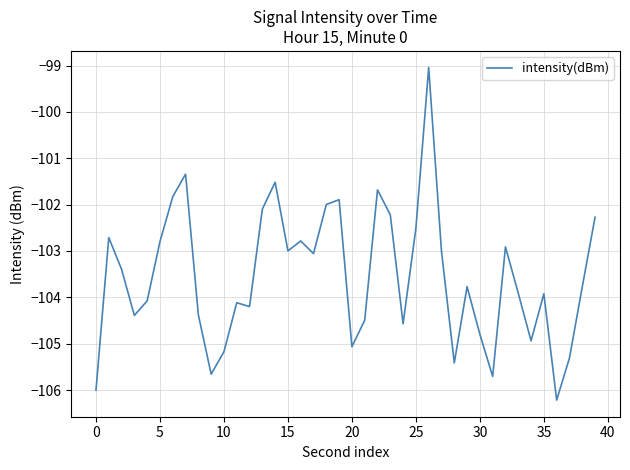

Reading left to right, what are all the values shown in this chart?

-106.0	-102.7	-103.4	-104.4	-104.1	-102.8	-101.8	-101.3	-104.4	-105.7	-105.2	-104.1	-104.2	-102.1	-101.5	-103.0	-102.8	-103.1	-102.0	-101.9	-105.1	-104.5	-101.7	-102.2	-104.6	-102.5	-99.0	-103.0	-105.4	-103.8	-104.8	-105.7	-102.9	-103.9	-104.9	-103.9	-106.2	-105.3	-103.8	-102.3